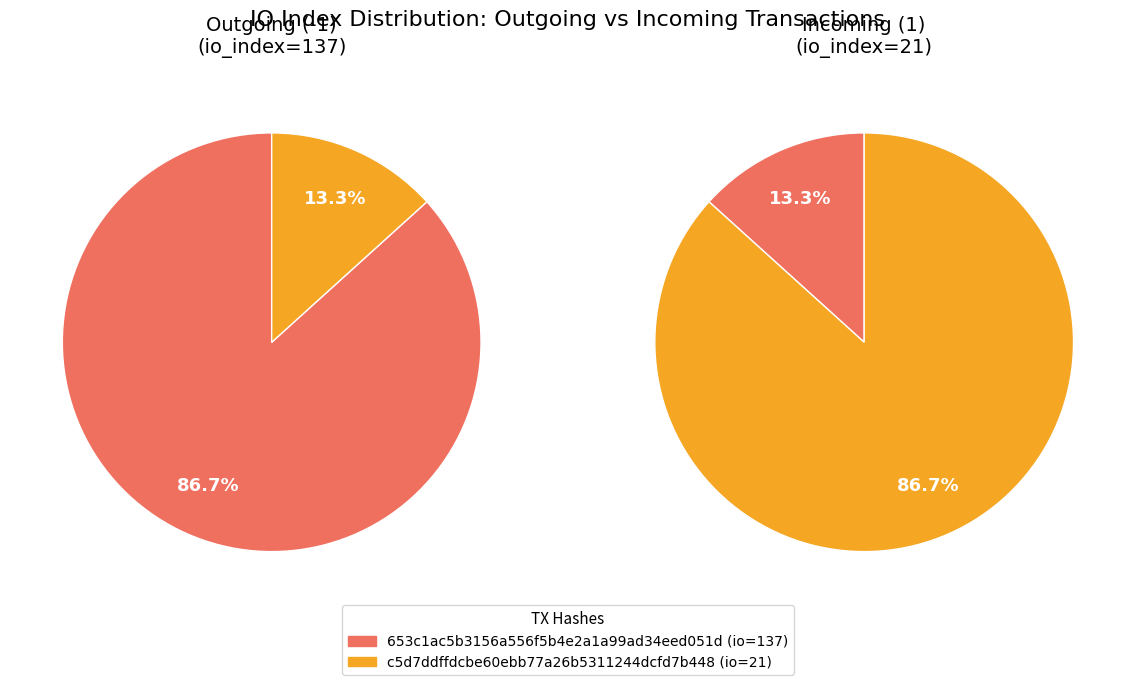

What is the difference between the highest and lowest values at value?

0.8